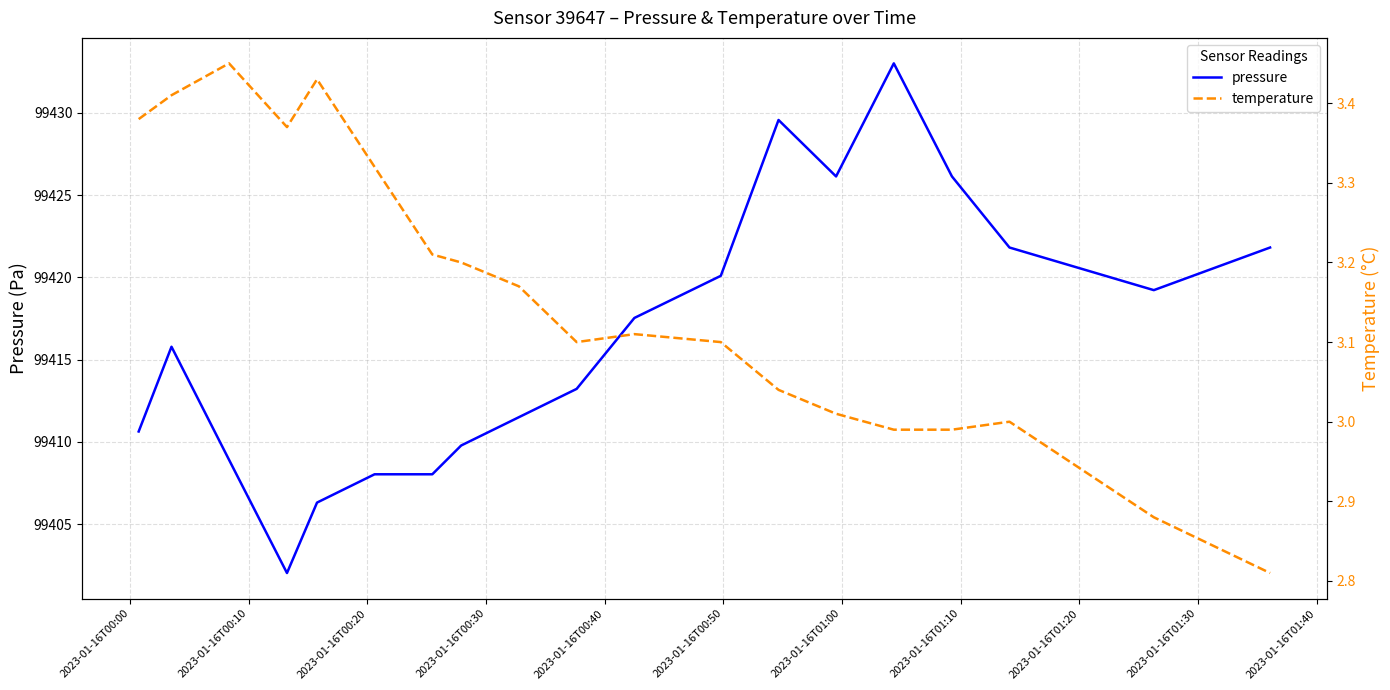

What is the minimum value for pressure?

99402.0